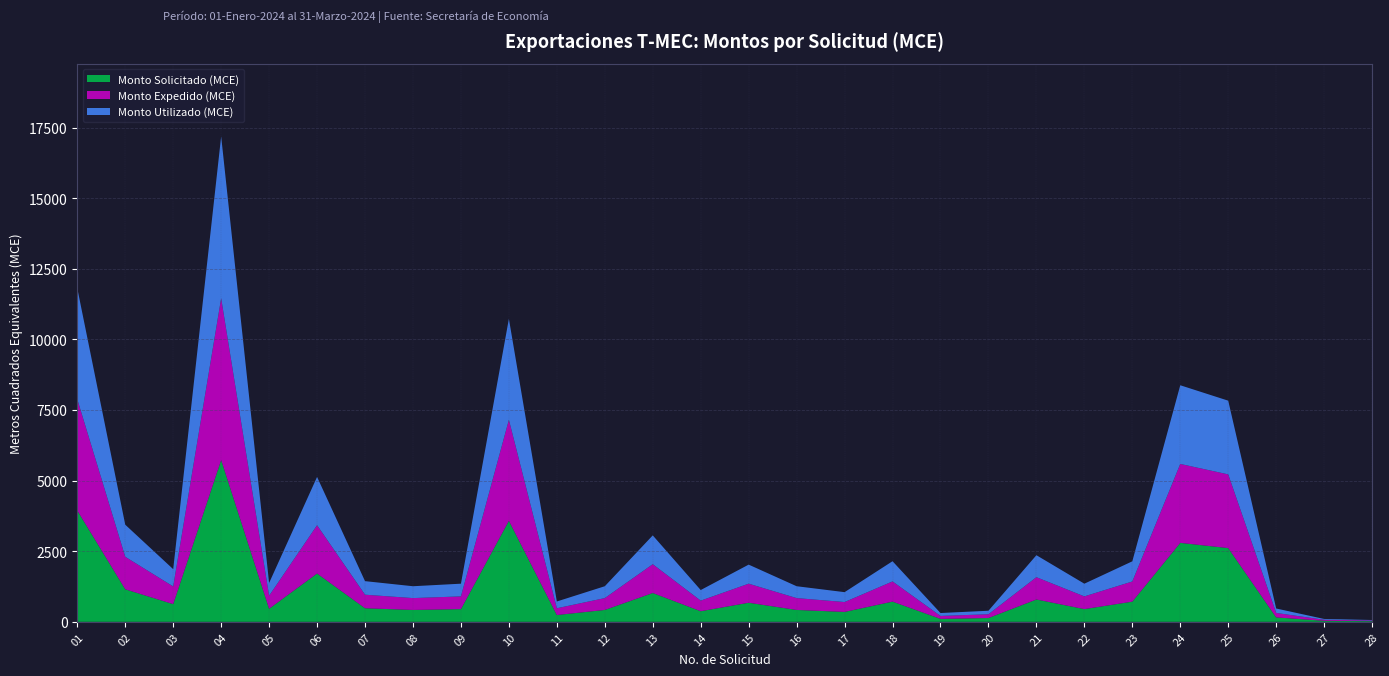

Reading left to right, extract all data points from this chart.

Monto Solicitado (MCE): 3939.0	1151.0	626.0	5729.0	462.0	1710.0	480.0	420.0	450.0	3576.0	240.0	420.0	1020.0	375.0	675.0	420.0	350.0	715.0	104.0	134.0	790.0	450.0	714.0	2795.0	2610.0	157.0	36.0	24.0
Monto Expedido (MCE): 3939.0	1151.0	626.0	5729.0	462.0	1710.0	480.0	420.0	450.0	3576.0	240.0	420.0	1020.0	375.0	675.0	420.0	350.0	715.0	104.0	134.0	790.0	450.0	714.0	2795.0	2610.0	157.0	36.0	24.0
Monto Utilizado (MCE): 3931.4	1136.2	612.1	5728.5	452.2	1710.0	480.0	420.0	450.0	3576.0	240.0	420.0	1020.0	375.0	675.0	420.0	350.0	715.2	103.1	124.2	778.5	450.0	713.9	2786.0	2610.0	157.3	29.2	16.1